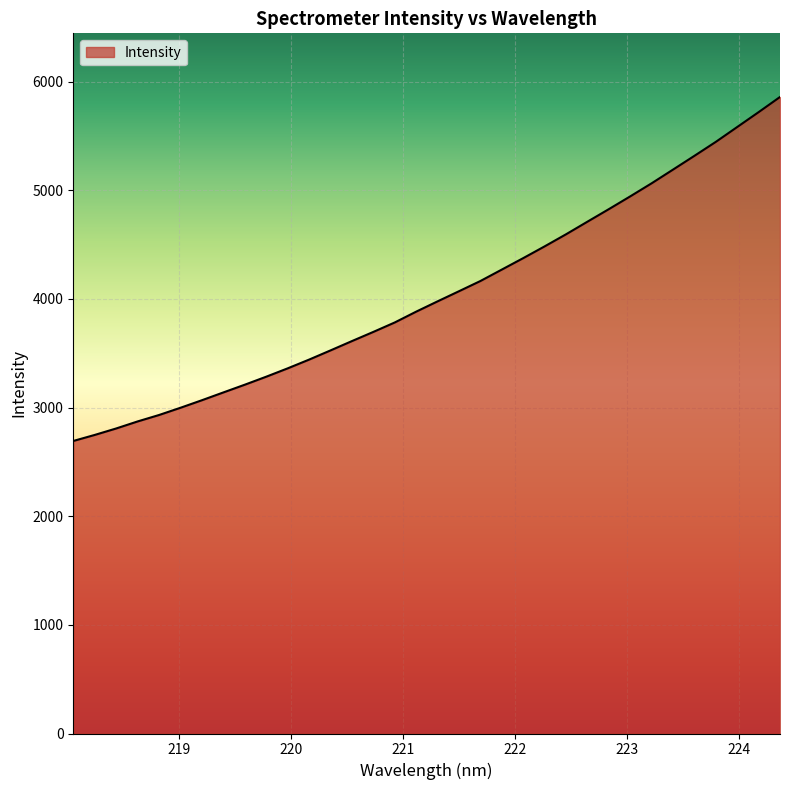

What is the greatest value displayed?

5859.0